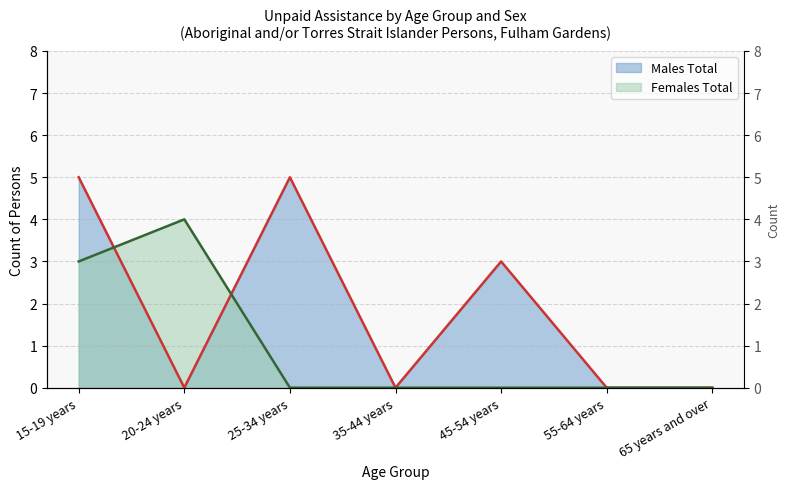

At which category is the sum across all series the highest?

15-19 years